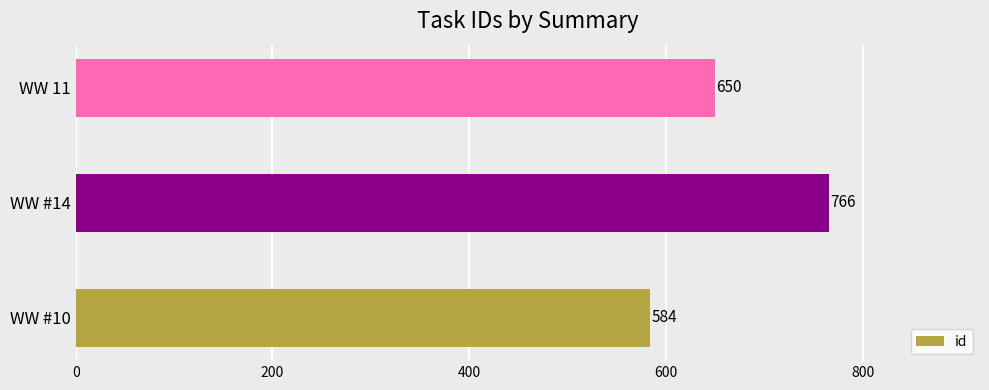

What is the ratio of the value at WW #14 to the value at WW 11?

1.2